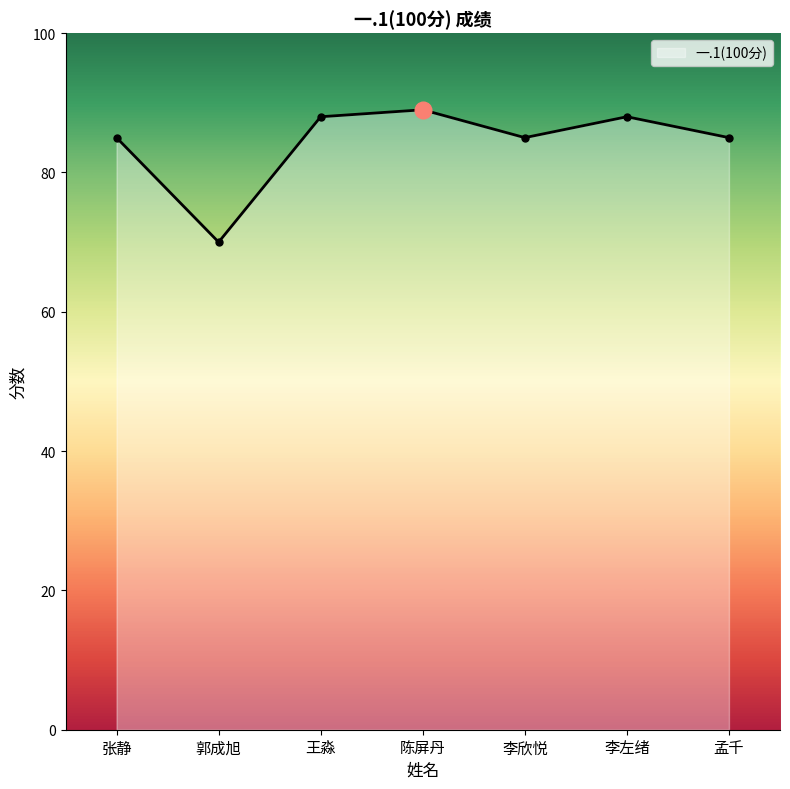

How many interior local peaks (higher than both neighbors) does the data have?

2